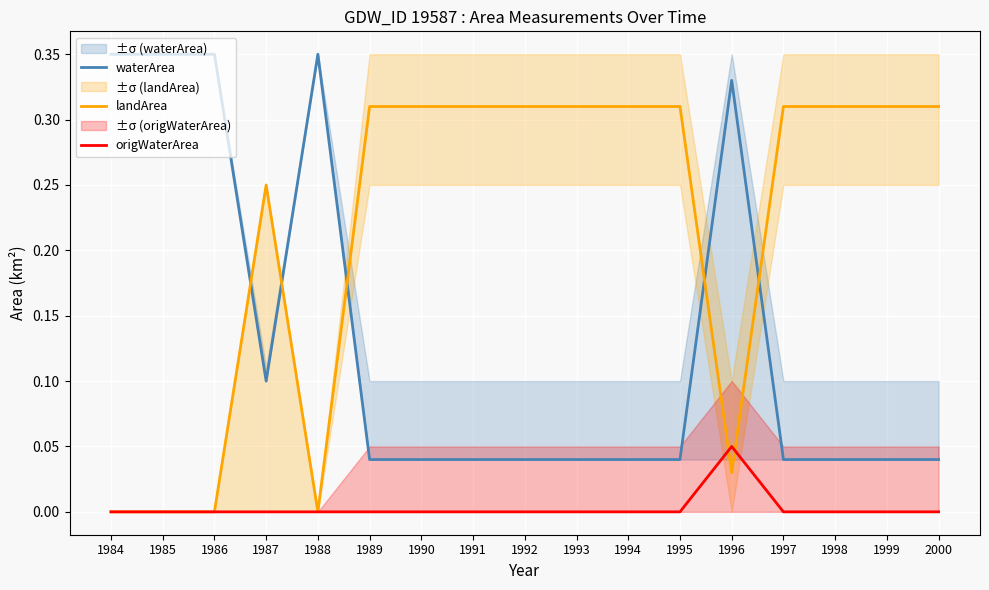

Reading left to right, what are all the values shown in this chart?

waterArea: 1984=0.3	1985=0.3	1986=0.3	1987=0.1	1988=0.3	1989=0.0	1990=0.0	1991=0.0	1992=0.0	1993=0.0	1994=0.0	1995=0.0	1996=0.3	1997=0.0	1998=0.0	1999=0.0	2000=0.0
landArea: 1984=0.0	1985=0.0	1986=0.0	1987=0.2	1988=0.0	1989=0.3	1990=0.3	1991=0.3	1992=0.3	1993=0.3	1994=0.3	1995=0.3	1996=0.0	1997=0.3	1998=0.3	1999=0.3	2000=0.3
origWaterArea: 1984=0.0	1985=0.0	1986=0.0	1987=0.0	1988=0.0	1989=0.0	1990=0.0	1991=0.0	1992=0.0	1993=0.0	1994=0.0	1995=0.0	1996=0.1	1997=0.0	1998=0.0	1999=0.0	2000=0.0